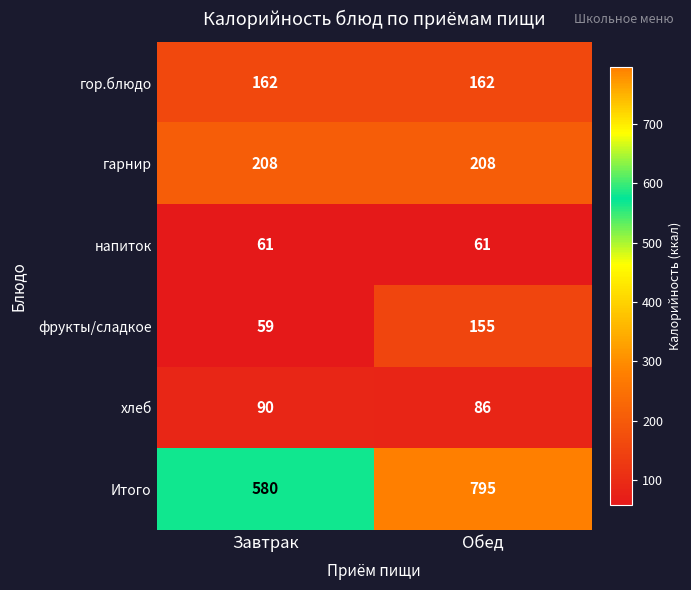

What is the difference between the highest and lowest values at Обед?

734